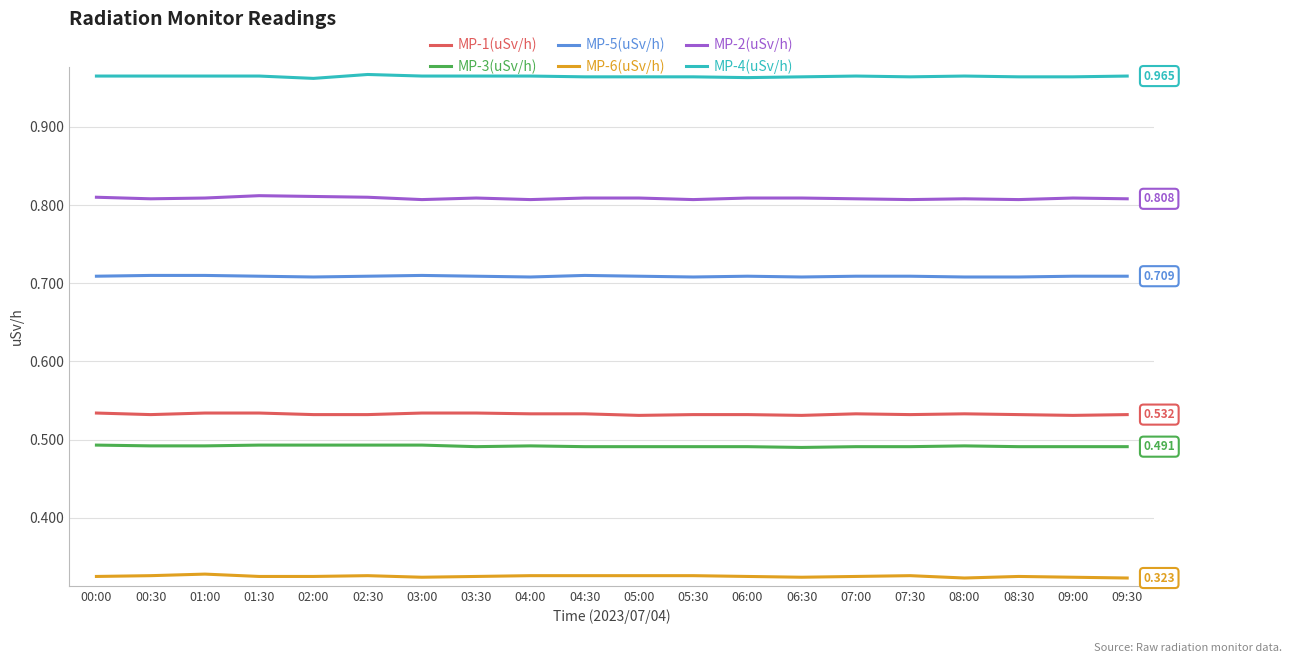

Is the value of MP-1(uSv/h) at 03:00 greater than the value of MP-3(uSv/h) at 06:30?

Yes